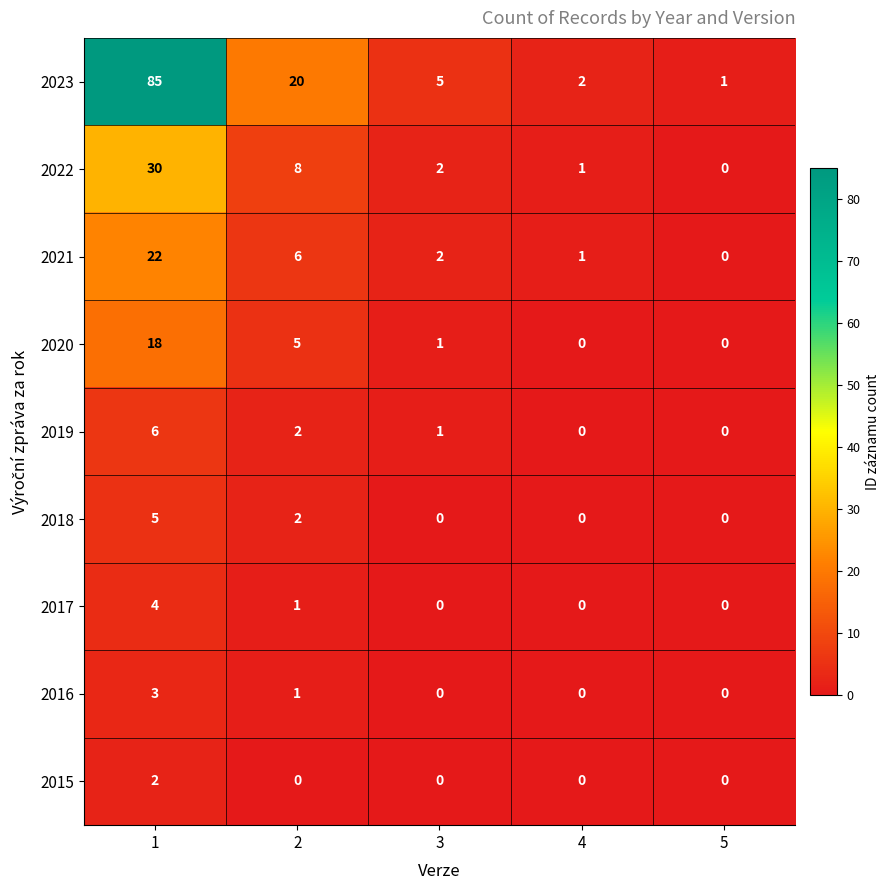

The value of 2018 at 4 is -2. True or false?

False